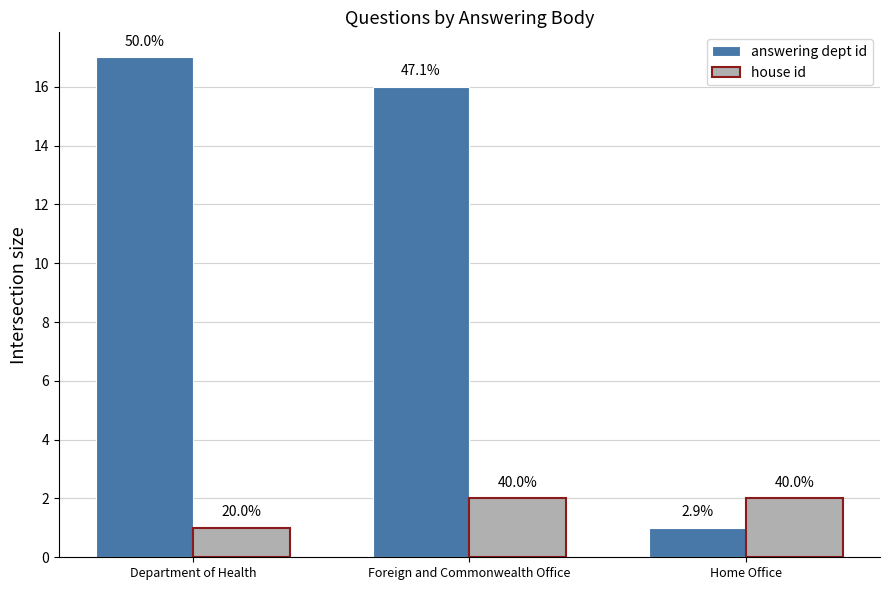

Does the chart contain any negative values?

No